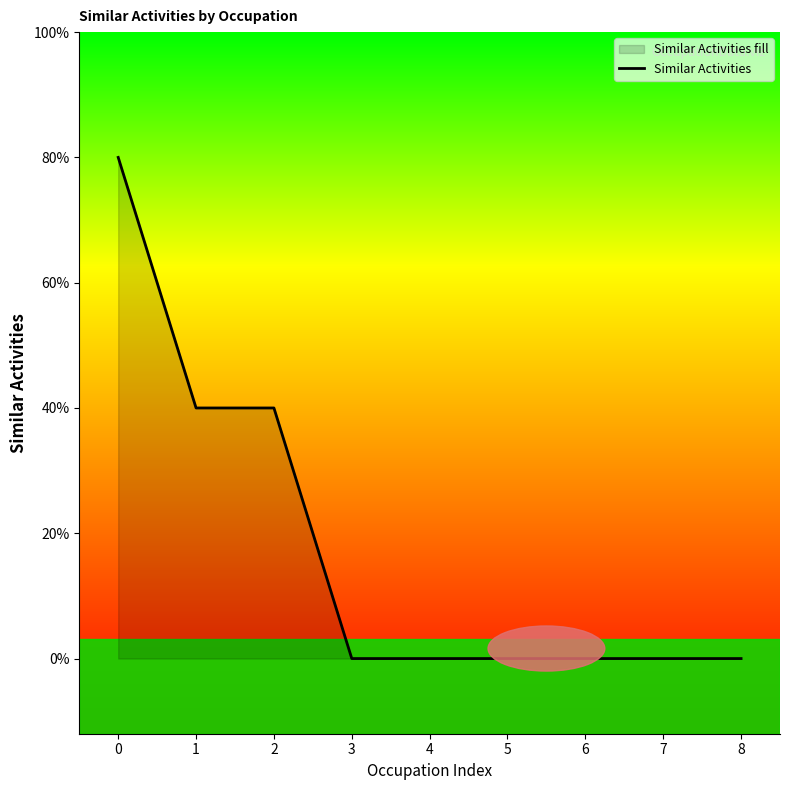

True or false: the data shows -1 at 4.

False